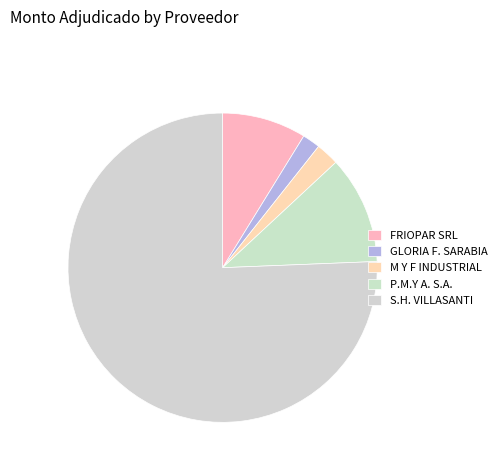

How many slices are in this pie chart?

5